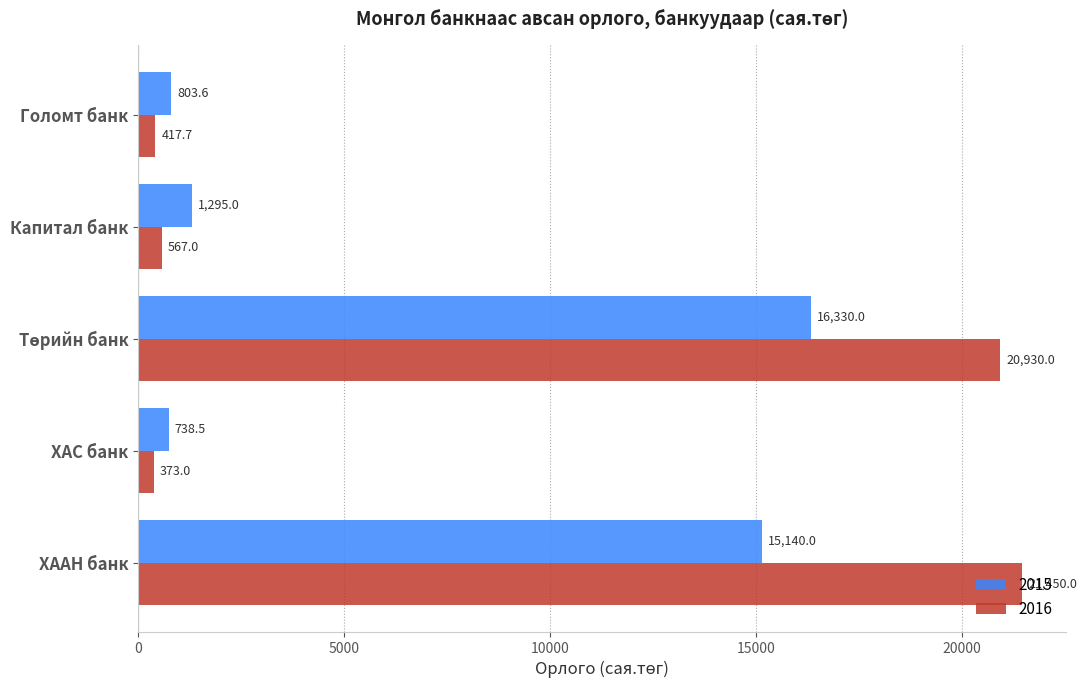

What is the approximate value of 2016 at ХААН банк?

21450.0